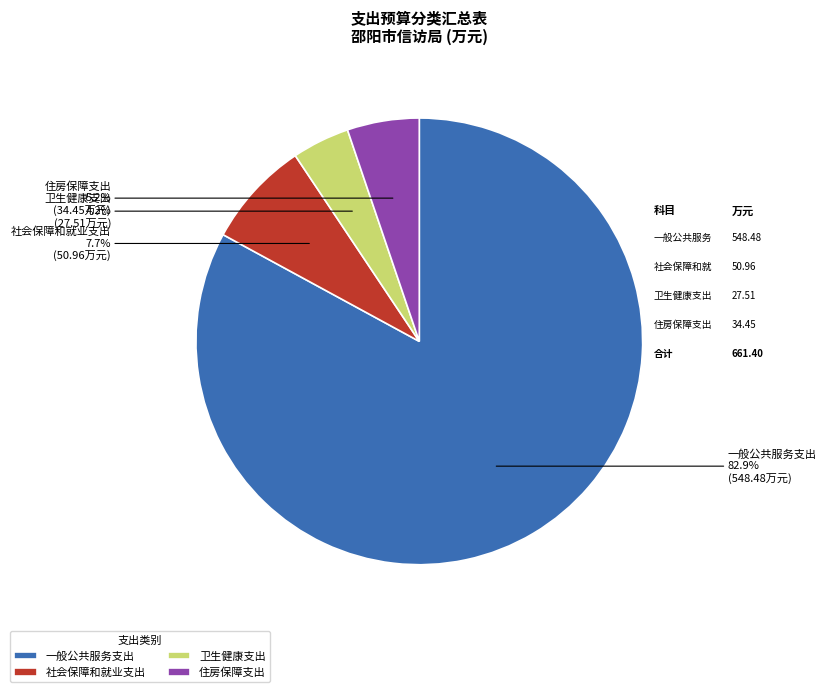

Count the number of slices in the pie.

4